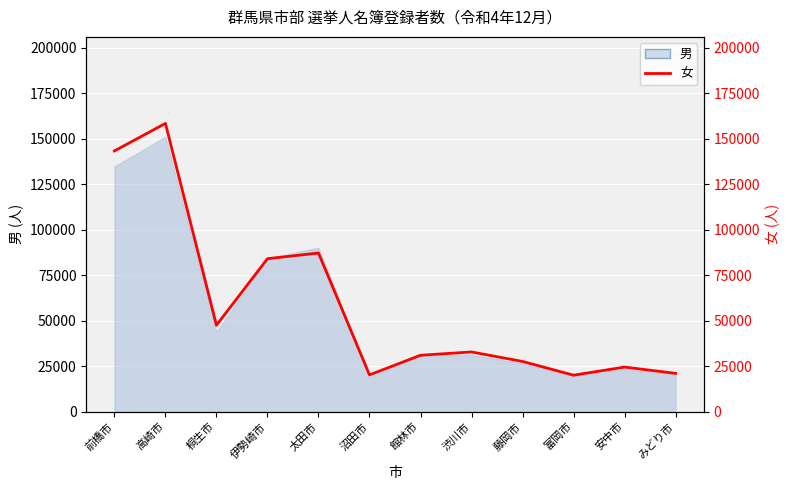

What is the maximum value shown in the chart?

158366